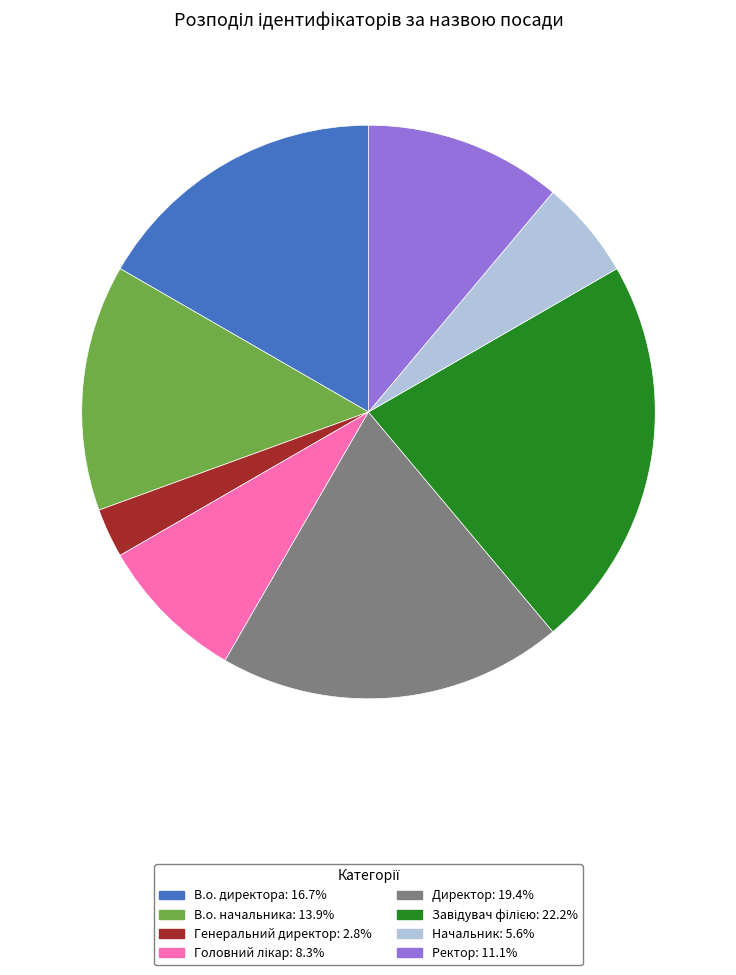

What is the ratio of the value at В.о. начальника: 13.9% to the value at В.о. директора: 16.7%?

0.8